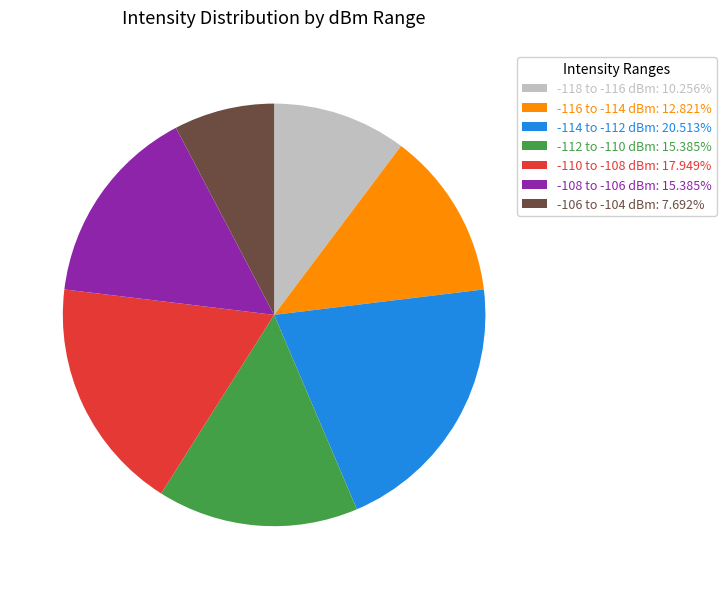

How many slices are in this pie chart?

7